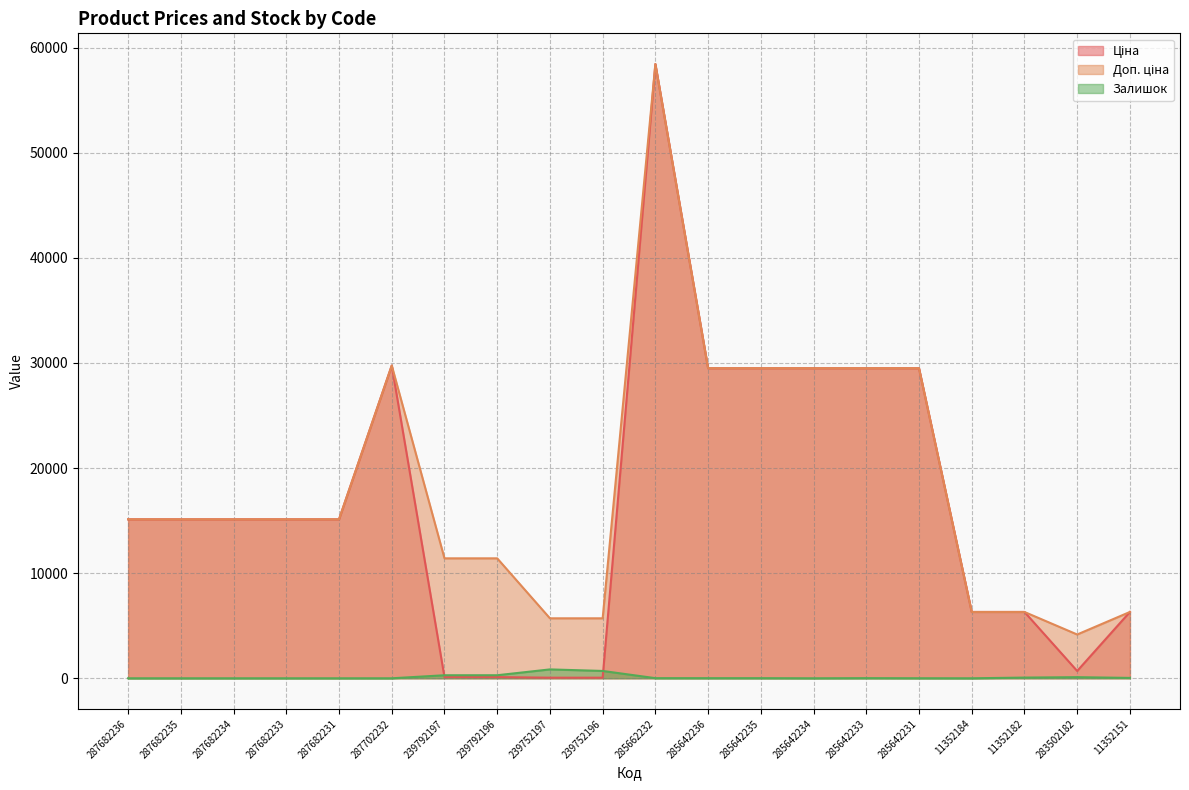

What is the difference between the maximum and minimum values in the Залишок series?

845.0